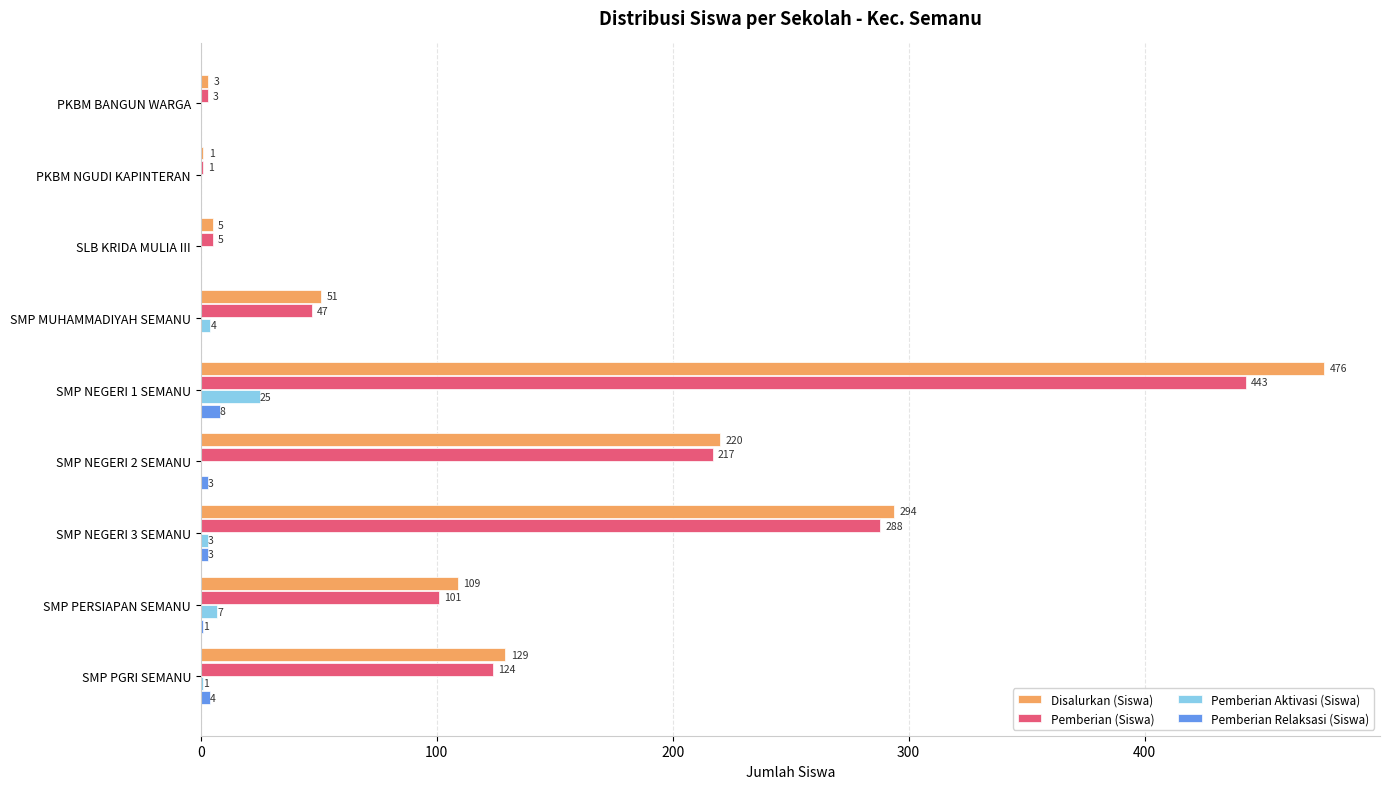

How many categories are shown in the chart?

9